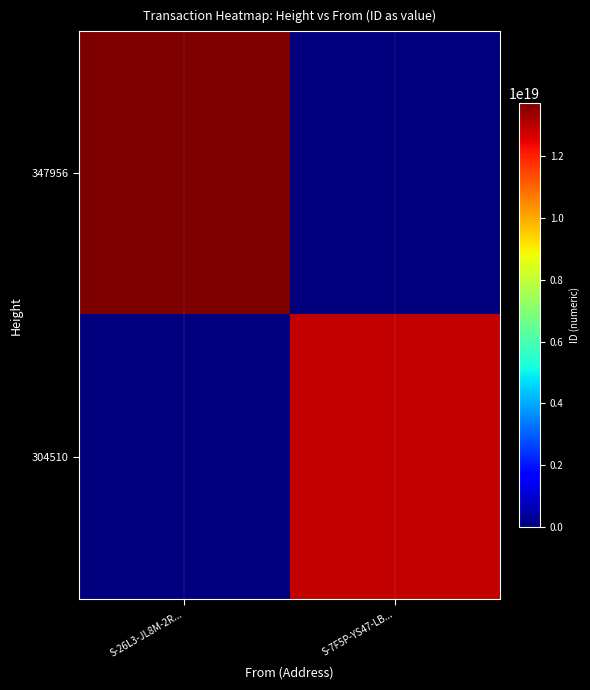

What is the total value across all series at S-7F5P-YS47-LB...?

12858509232478257152